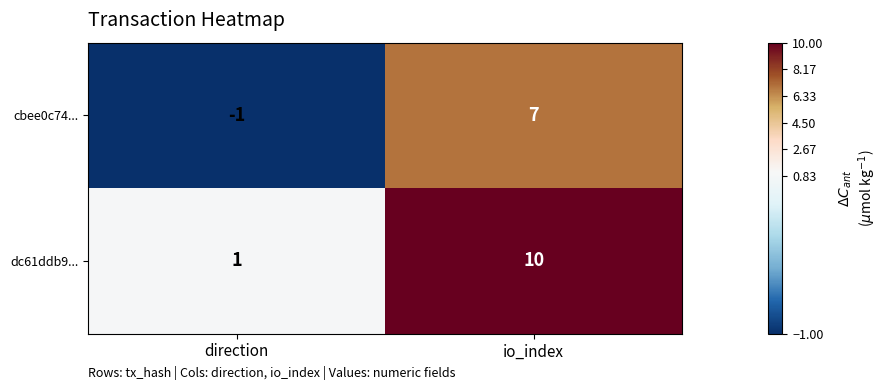

True or false: dc61ddb9... has a value of 7 at io_index.

False